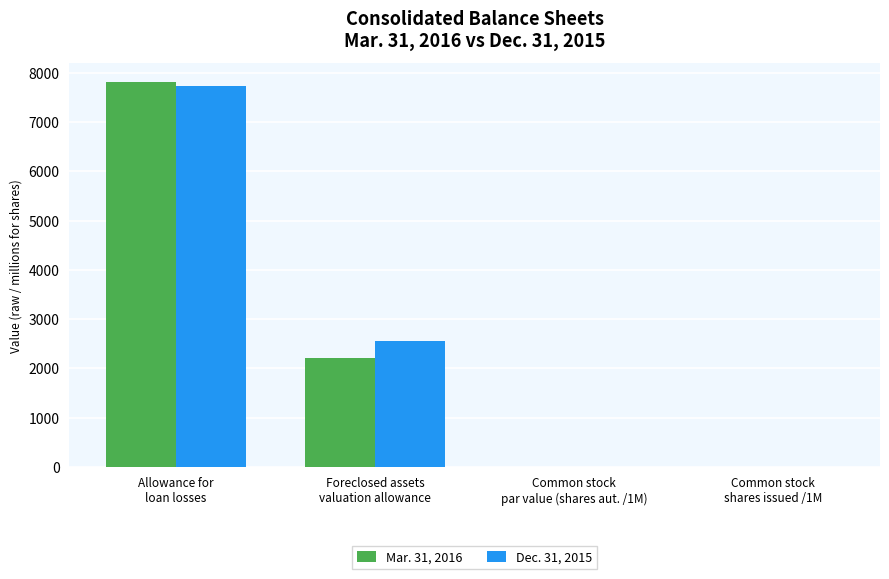

What is the average value of the Dec. 31, 2015 series?

2575.5